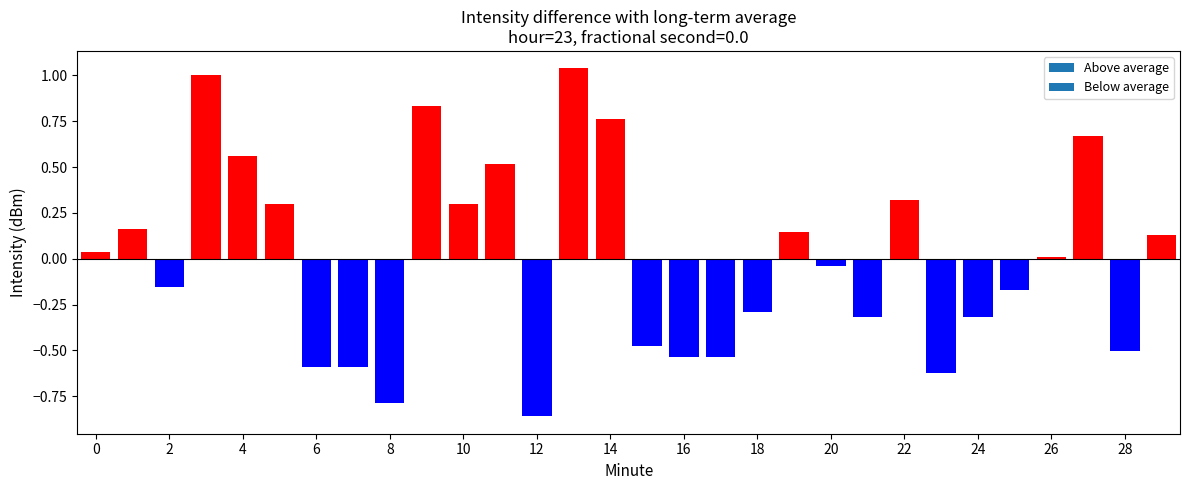

What is the value of the 9th bar from the left?

-0.8